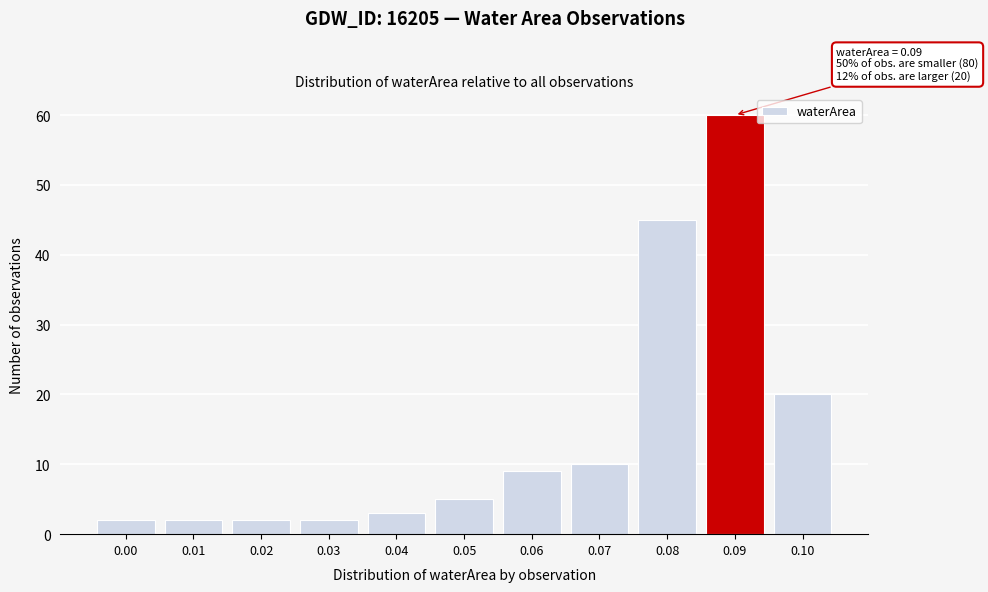

Reading left to right, extract all data points from this chart.

0.00=2	0.01=2	0.02=2	0.03=2	0.04=3	0.05=5	0.06=9	0.07=10	0.08=45	0.09=60	0.10=20